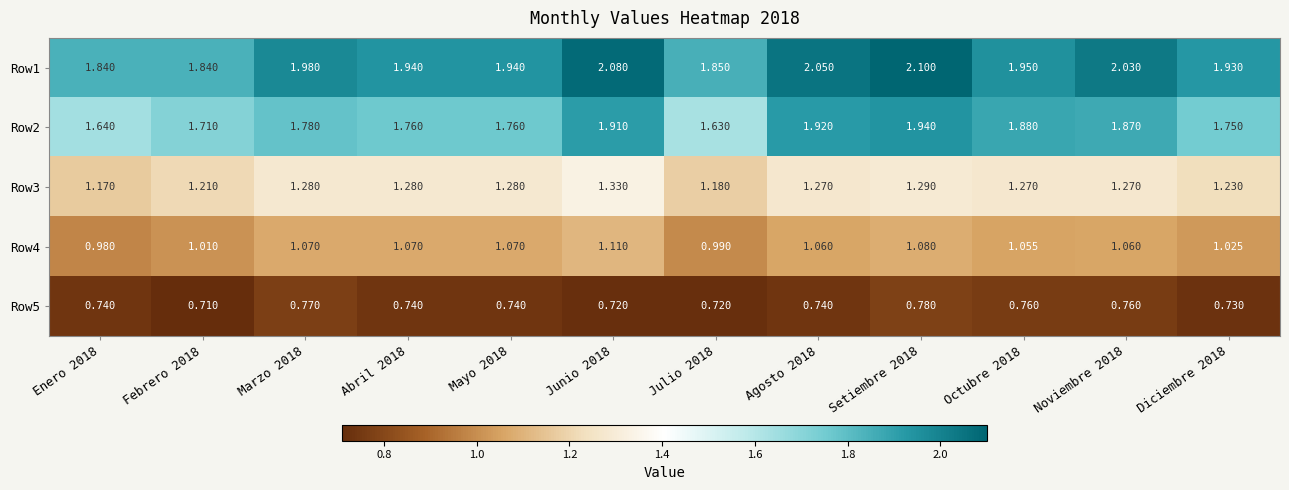

At which category is the sum across all series the highest?

Setiembre 2018